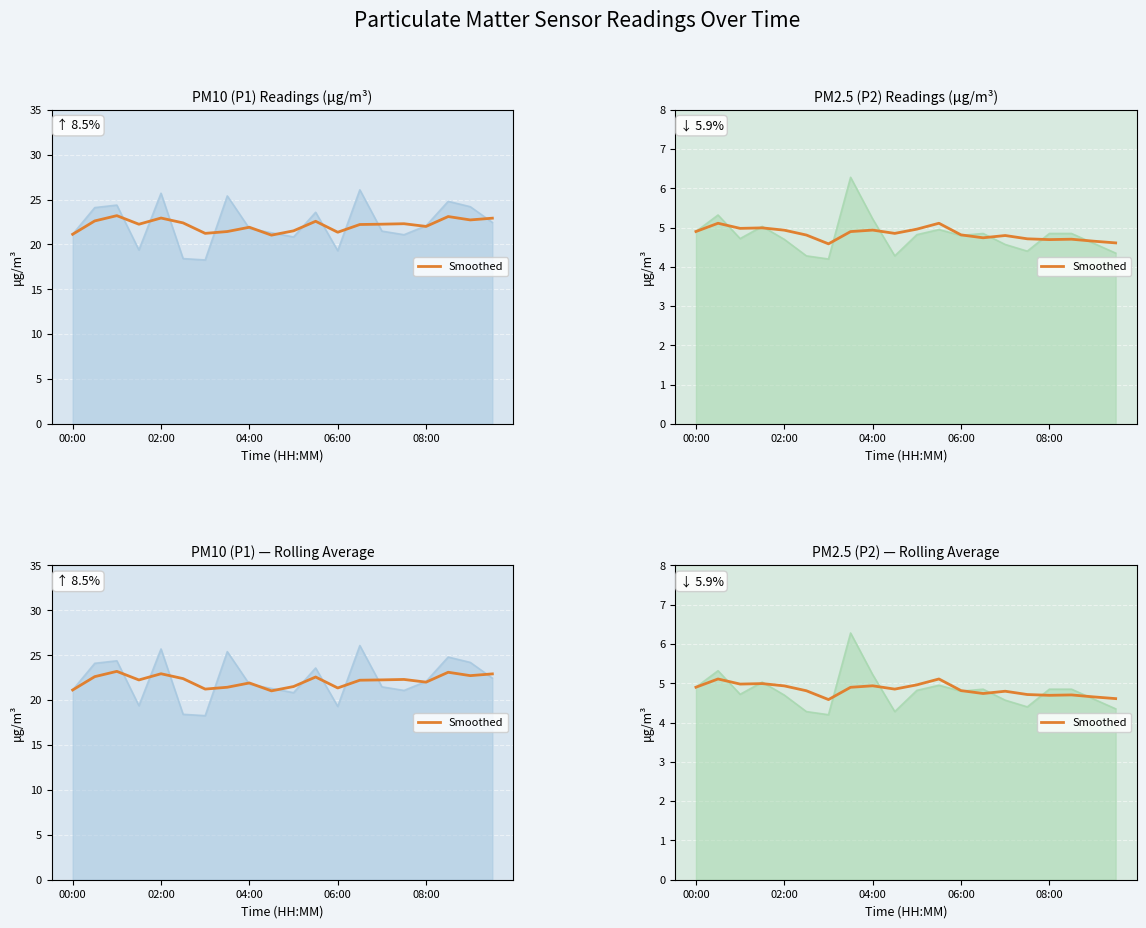

Is it true that the value at 14 is 4.8?

True